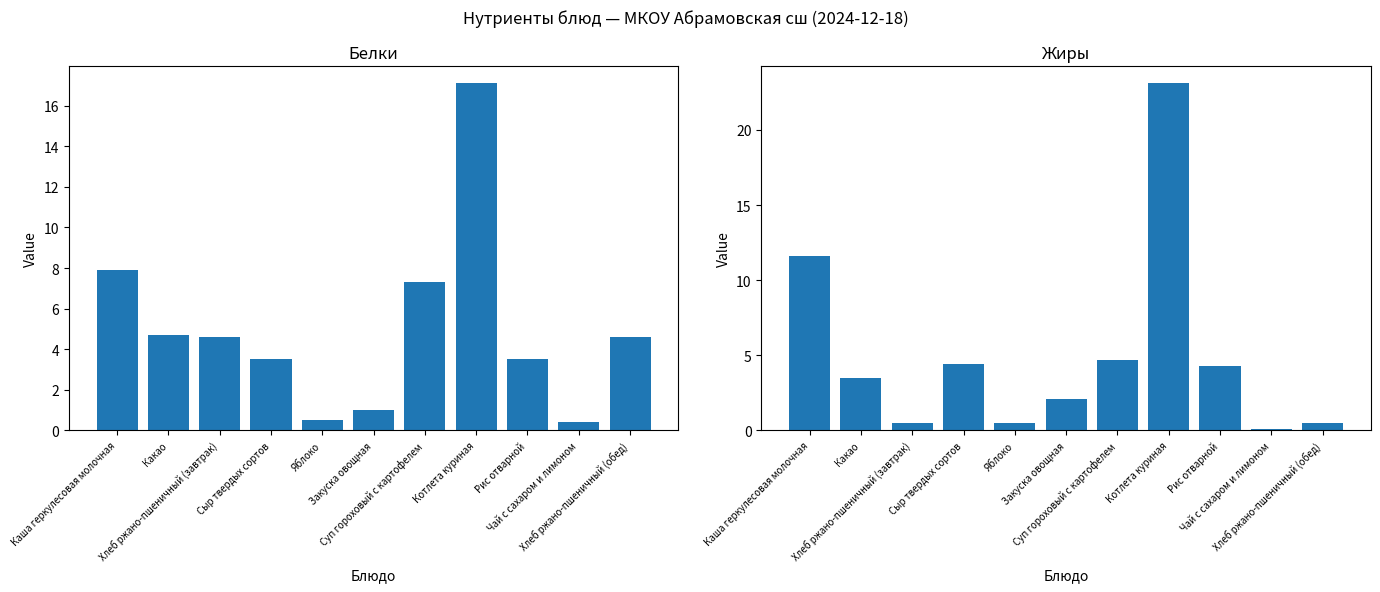

Between Рис отварной and Чай с сахаром и лимоном, which is larger?

Рис отварной